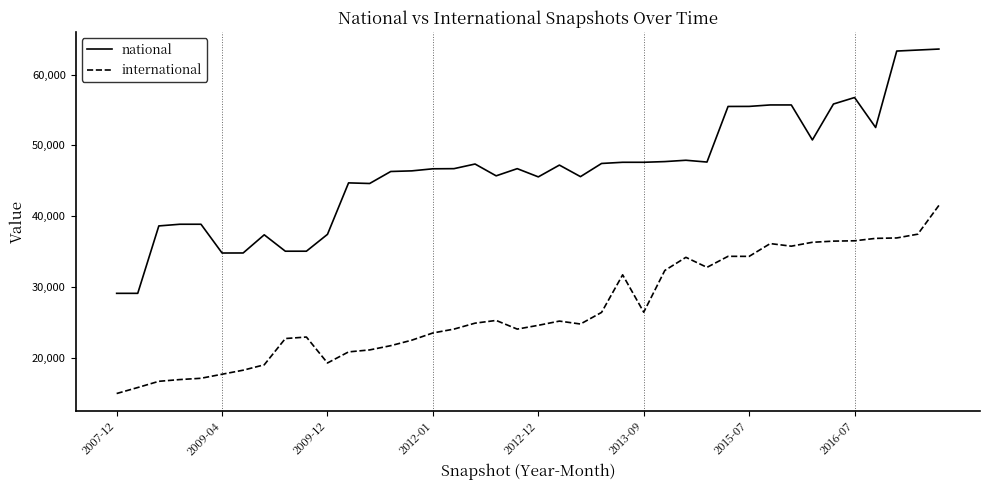

Which series has the widest spread of values?

national